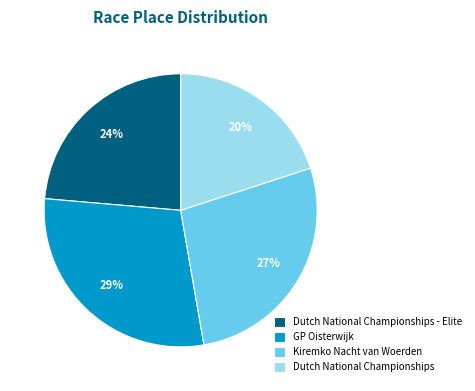

Is Dutch National Championships the majority of the pie?

No